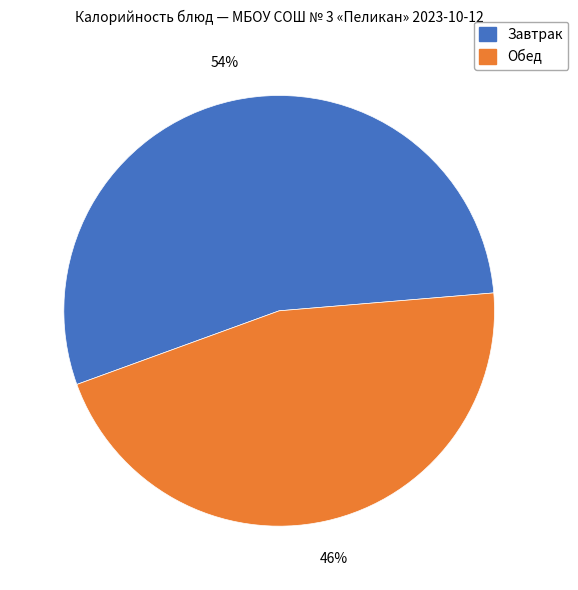

Count the number of slices in the pie.

2